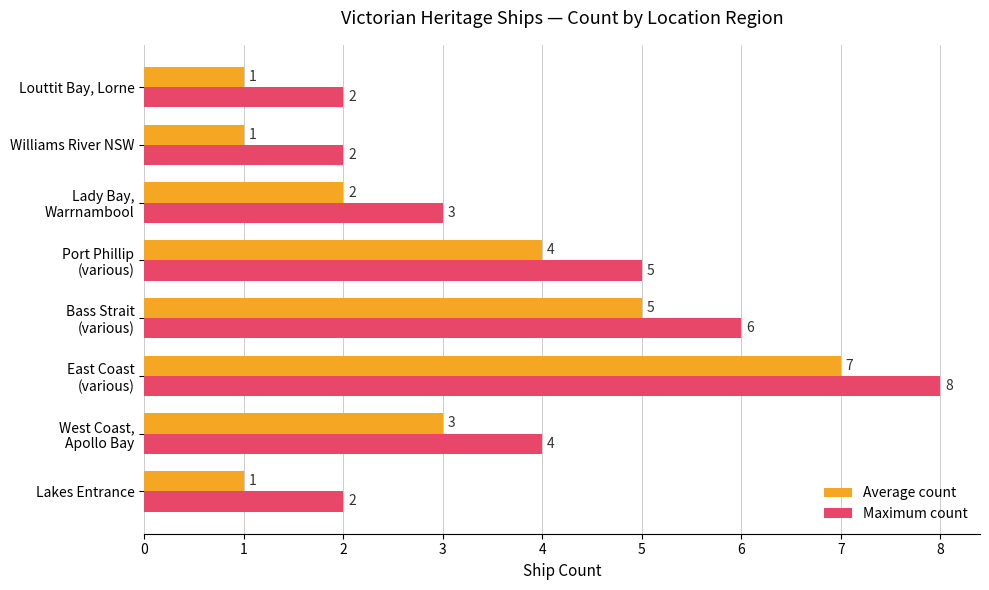

Which series has the largest total across all categories?

Maximum count